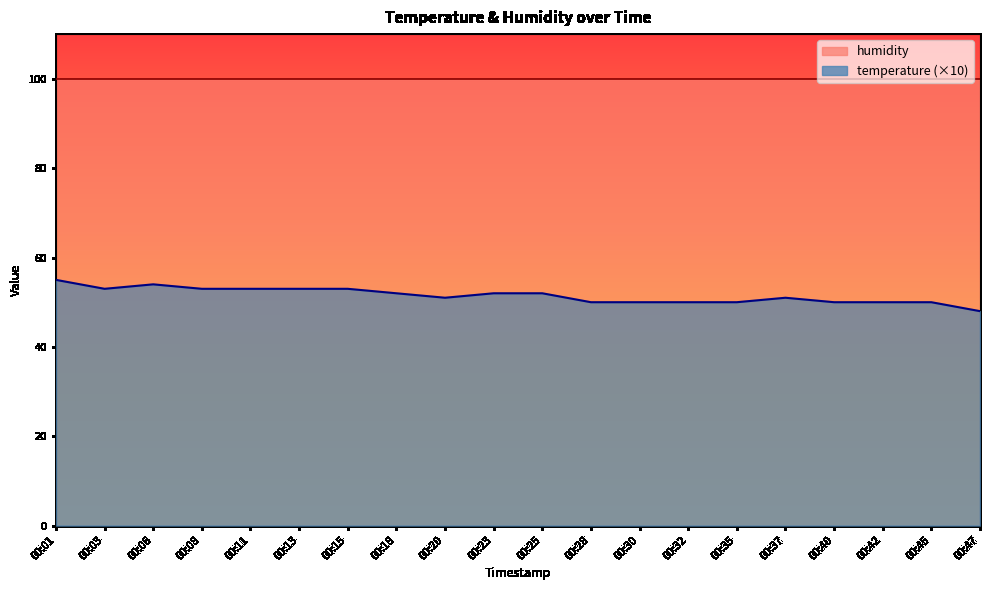

Between 00:06 and 00:01, which is larger?

00:01